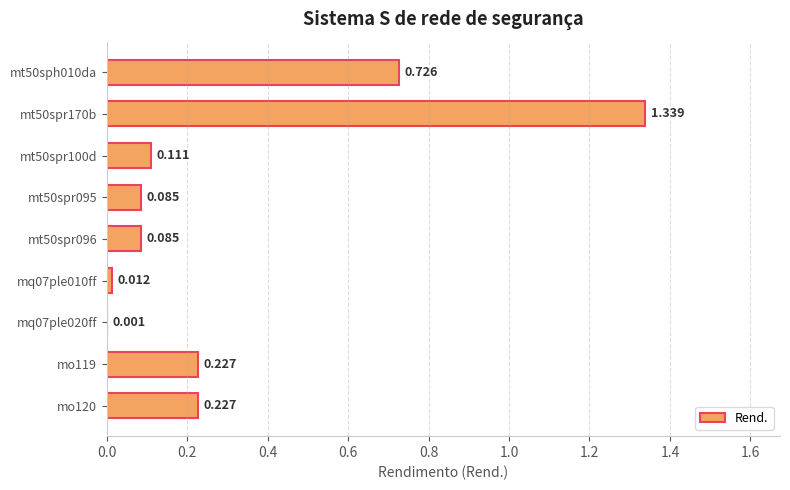

Count the number of data series in this chart.

1